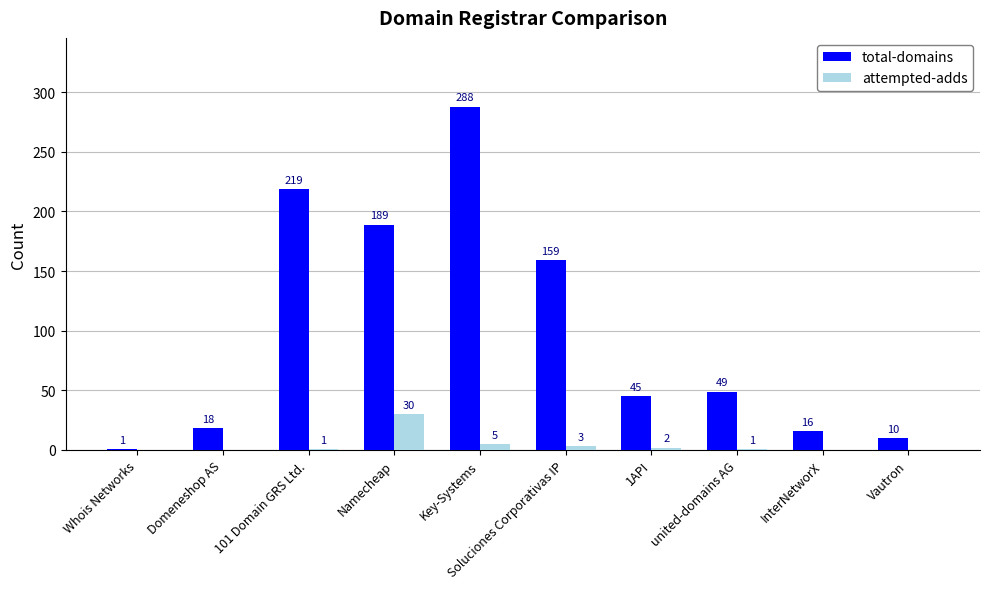

True or false: total-domains has a value of 10 at Vautron.

True